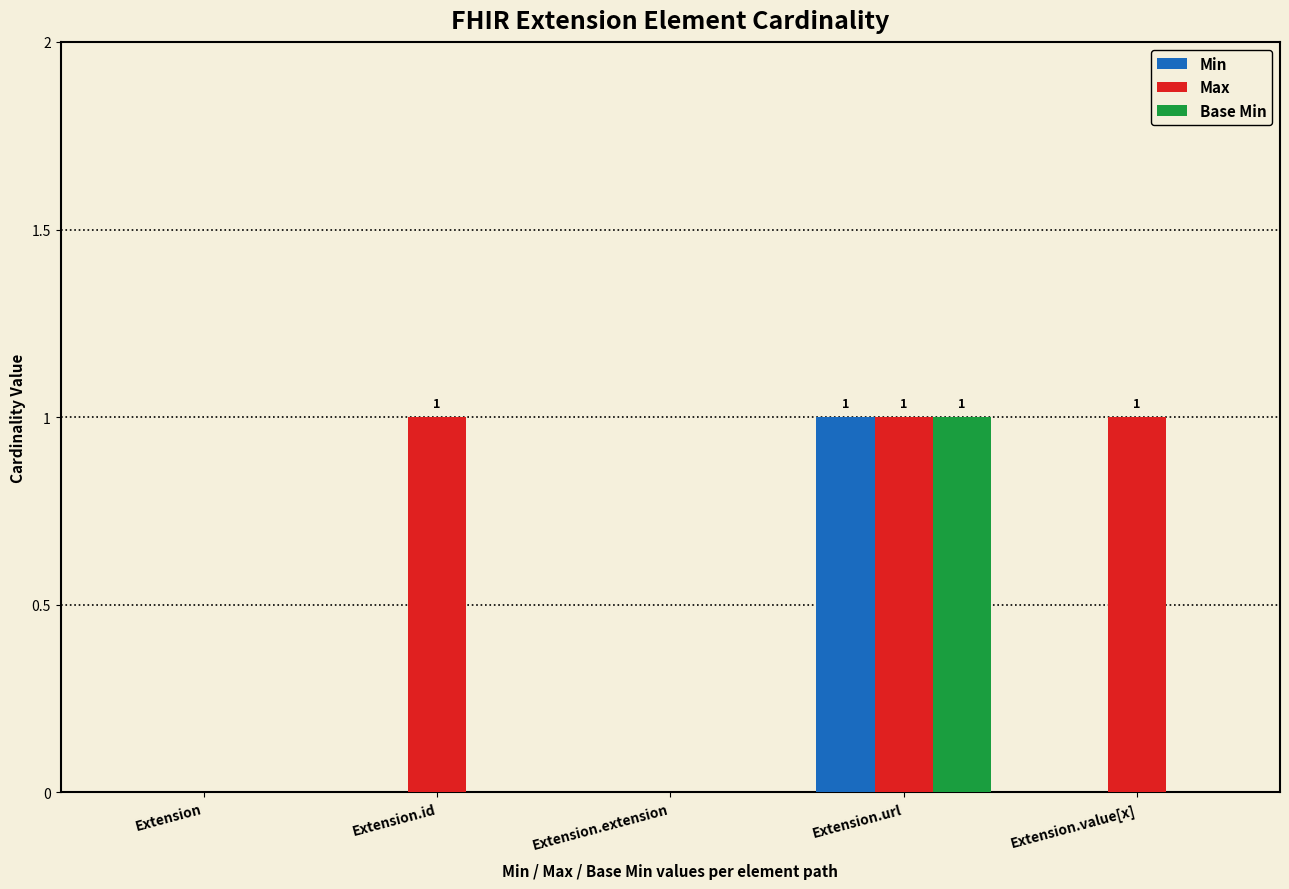

The value of Base Min at Extension is -1. True or false?

False